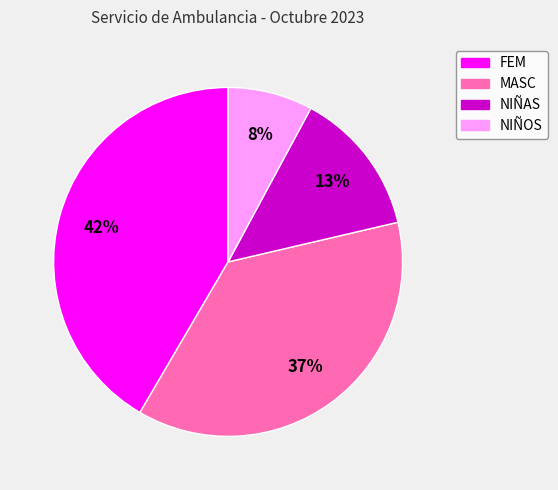

Which slice is the smallest?

NIÑOS